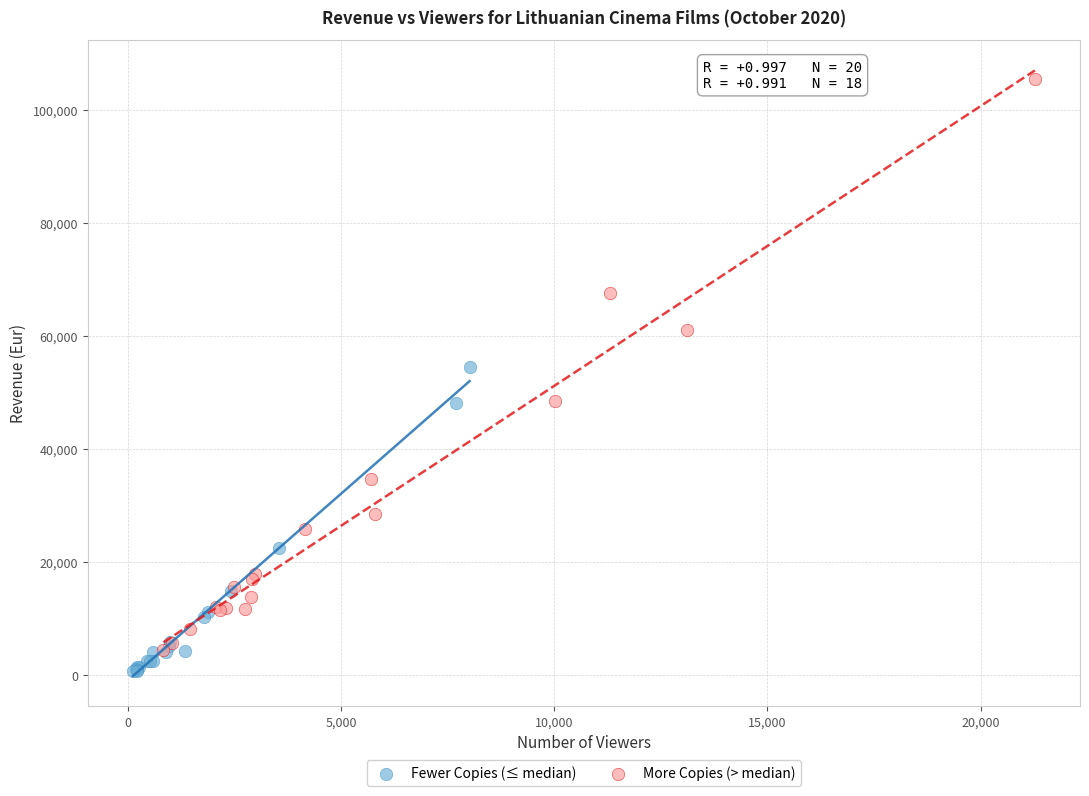

What are all the series names shown in the legend?

Fewer Copies (≤ median), More Copies (> median)